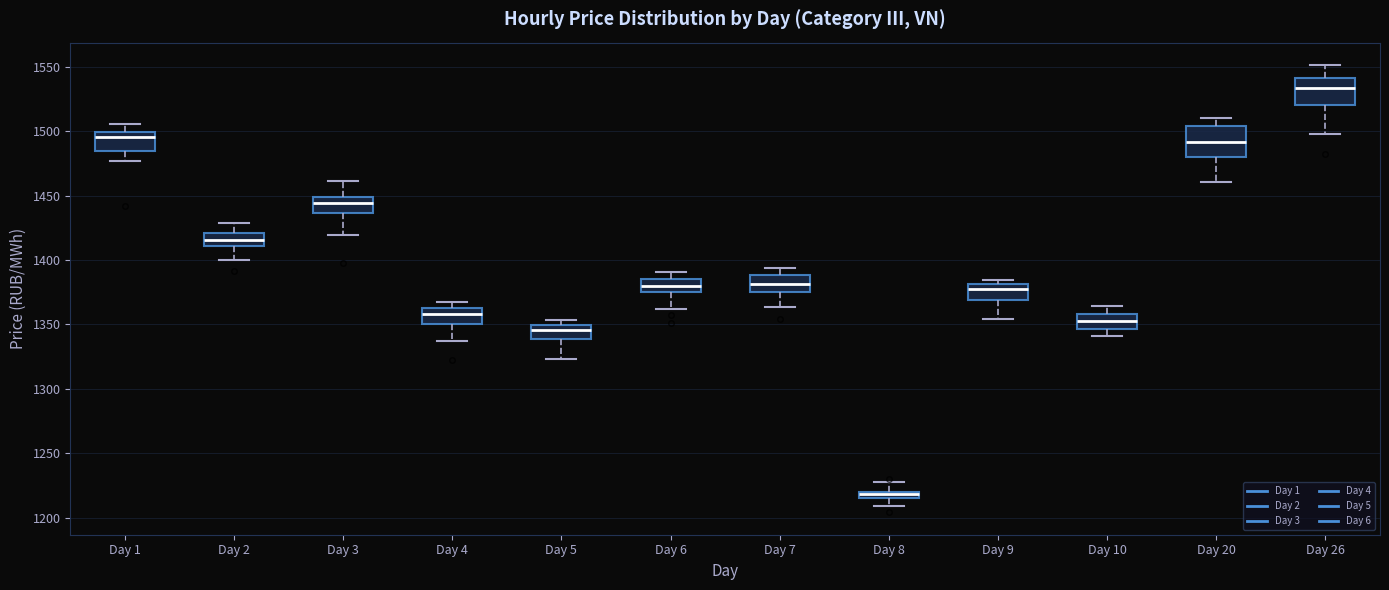

Where does the median line of the box for Day 6 sit on the y-axis? The values are not printed on the chart, so give them approximately, as read against the axis.

1380